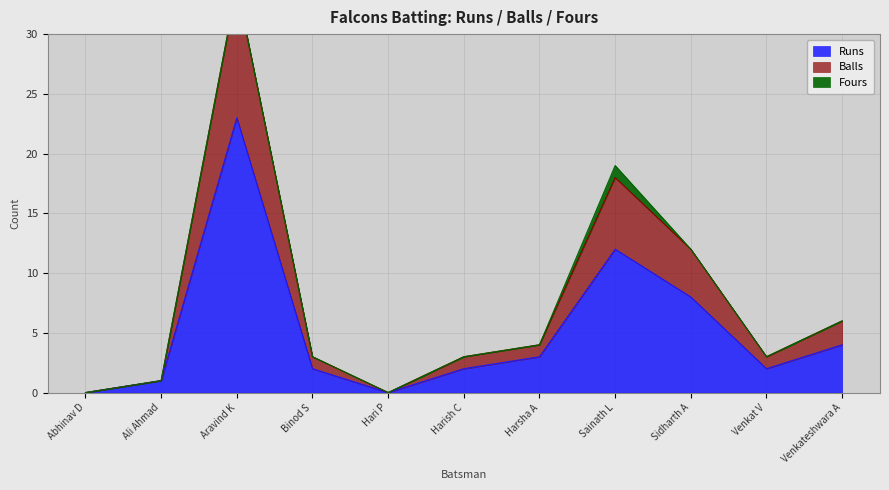

What is the highest value of the Runs series?

23